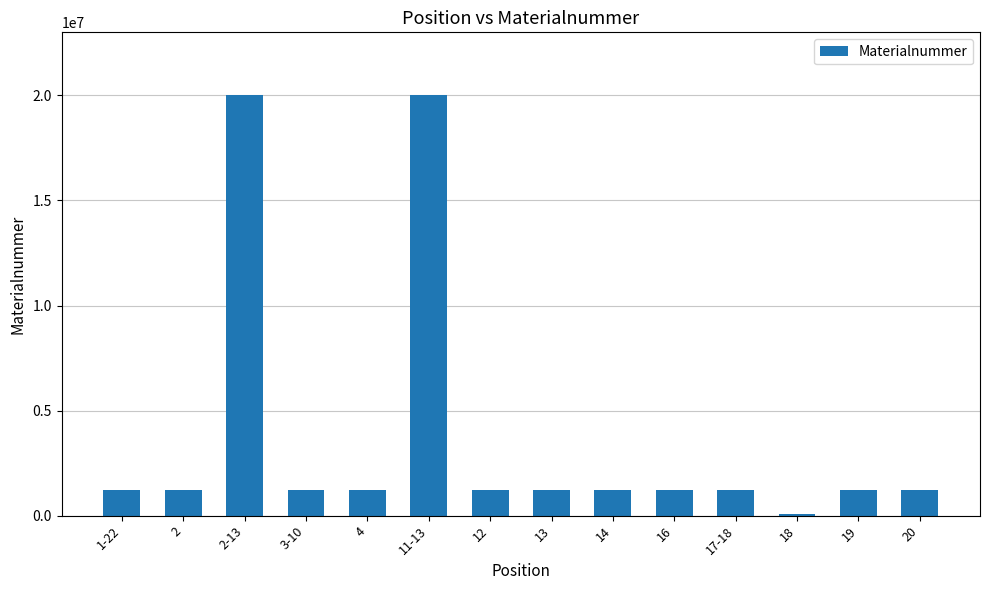

Which has a higher value, 2-13 or 4?

2-13